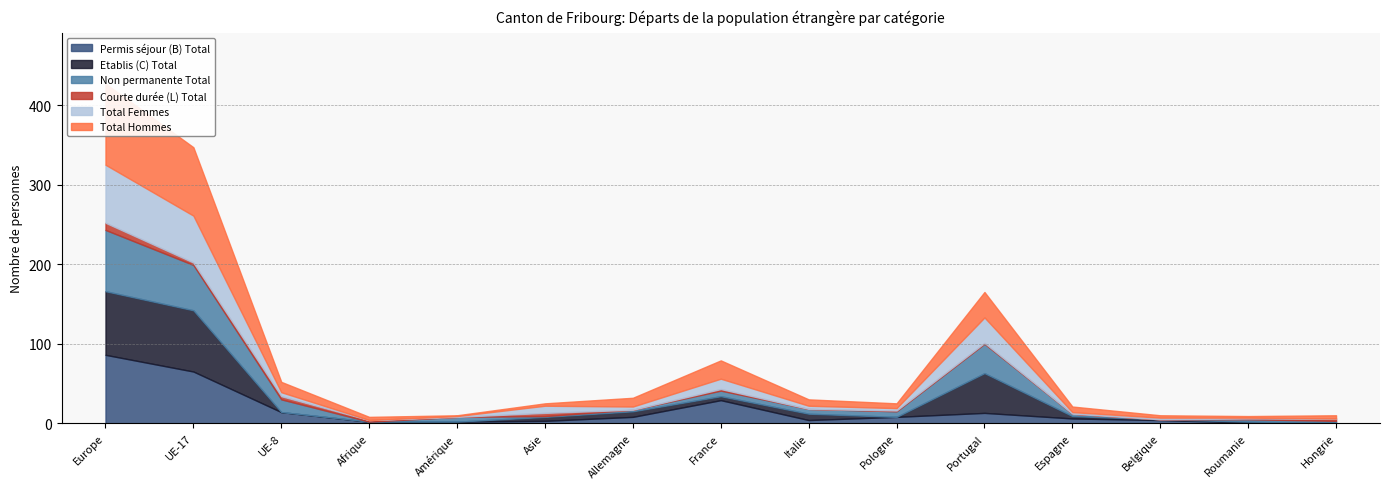

True or false: Permis séjour (B) Total has more than 2 points higher than both neighbors.

False